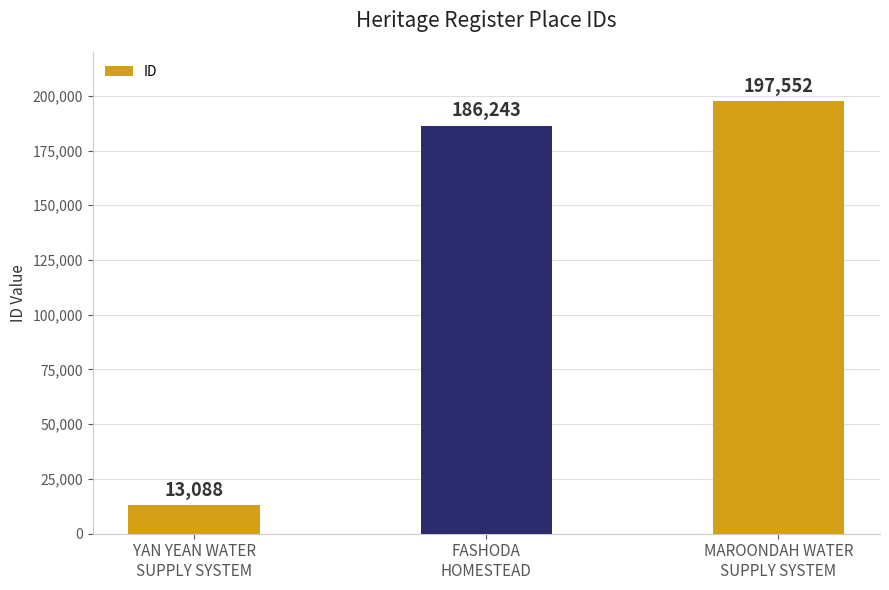

Which has a higher value, FASHODA
HOMESTEAD or MAROONDAH WATER
SUPPLY SYSTEM?

MAROONDAH WATER
SUPPLY SYSTEM